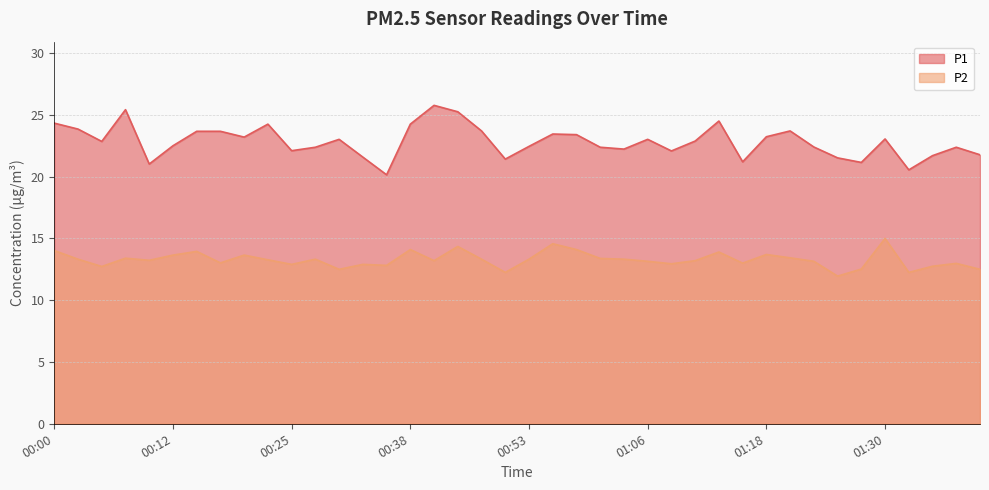

How many values in the P1 series exceed 22?

30